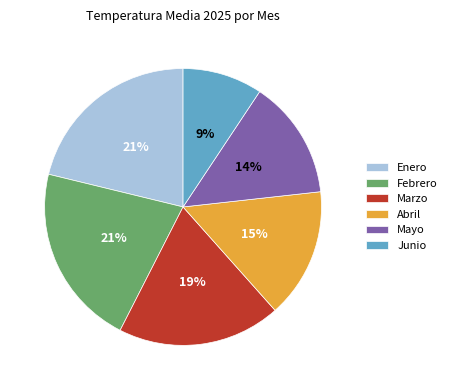

Between Mayo and Marzo, which is larger?

Marzo